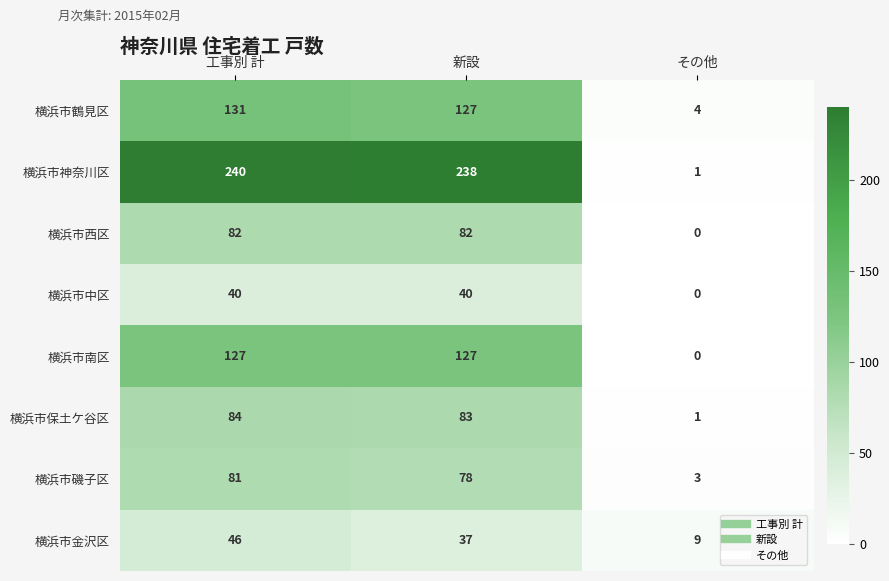

Which series changed the most between 工事別 計 and その他?

横浜市神奈川区